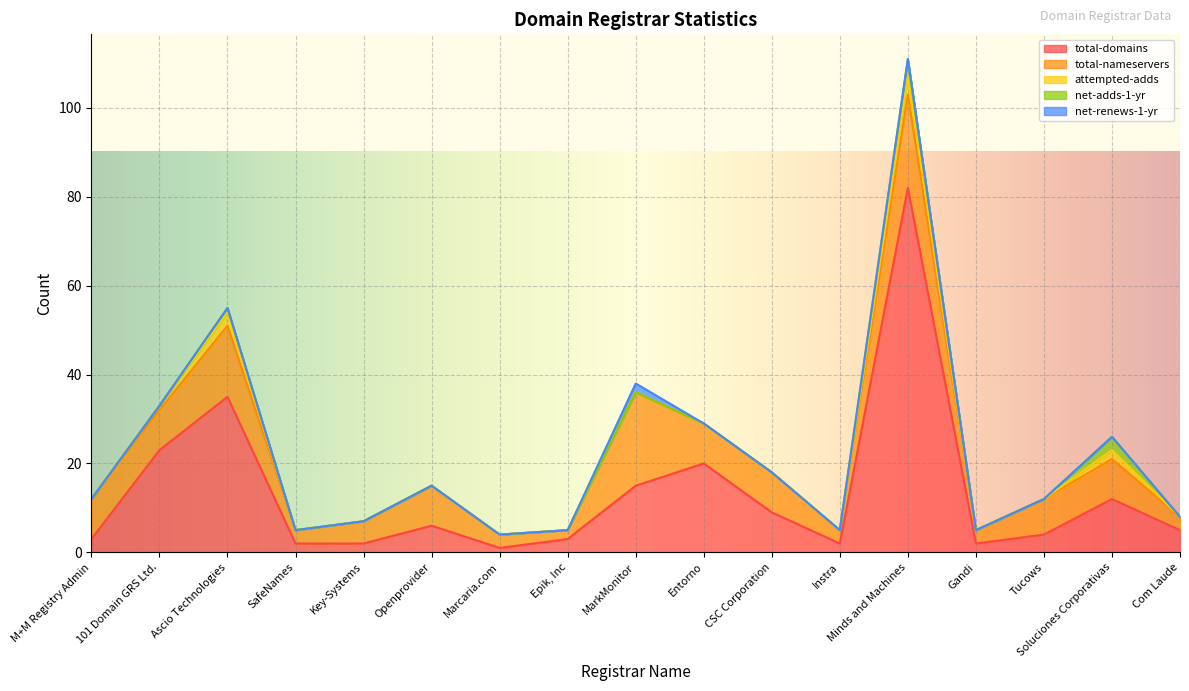

True or false: net-adds-1-yr and total-domains intersect in this chart.

False